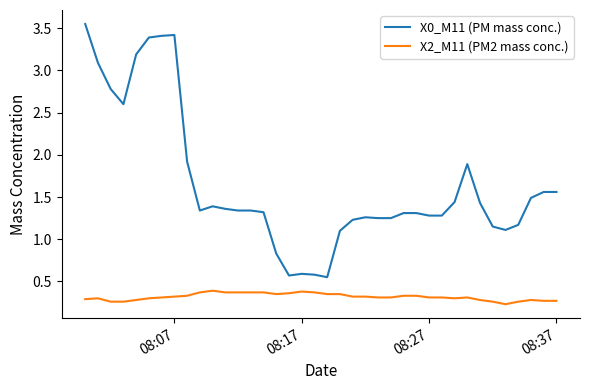

List the series in order of their peak value, highest first.

X0_M11 (PM mass conc.), X2_M11 (PM2 mass conc.)